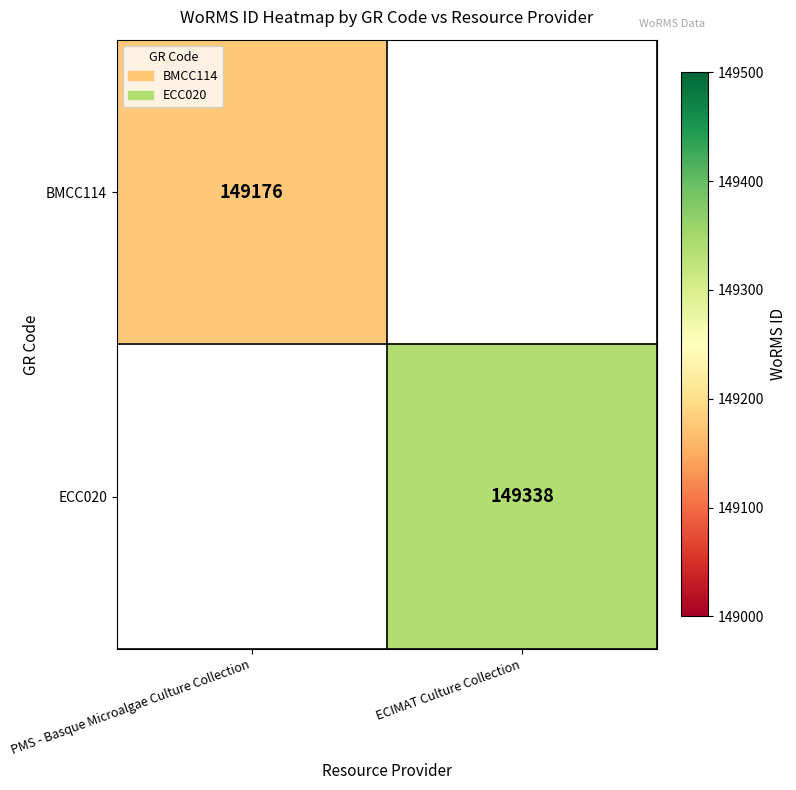

The ECC020 series shows 149338 at ECIMAT Culture Collection. True or false?

True